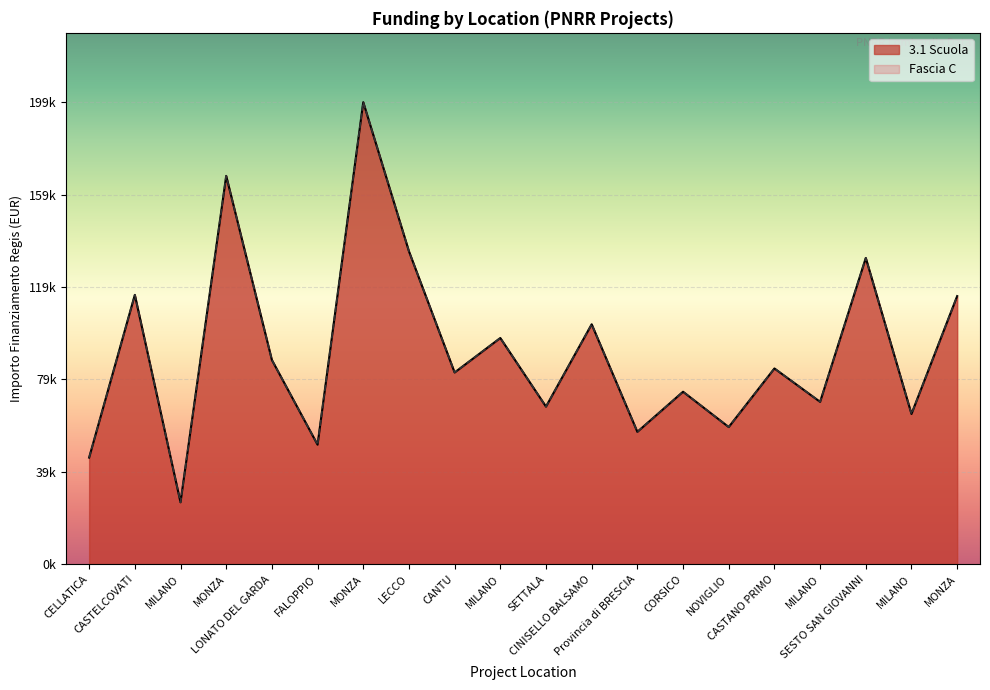

Reading right to left, what are all the values shown in this chart?

3.1 Scuola: 115789.8	64886.6	132279.7	70120.9	84538.8	59229.0	74486.0	57160.7	103619.9	68057.8	97694.9	82798.6	135157.2	199567.7	51620.1	88213.8	167724.8	26730.0	116324.6	46044.5
Fascia C: 115789.8	64886.6	132279.7	70120.9	84538.8	59229.0	74486.0	57160.7	103619.9	68057.8	97694.9	82798.6	135157.2	199567.7	51620.1	88213.8	167724.8	26730.0	116324.6	46044.5